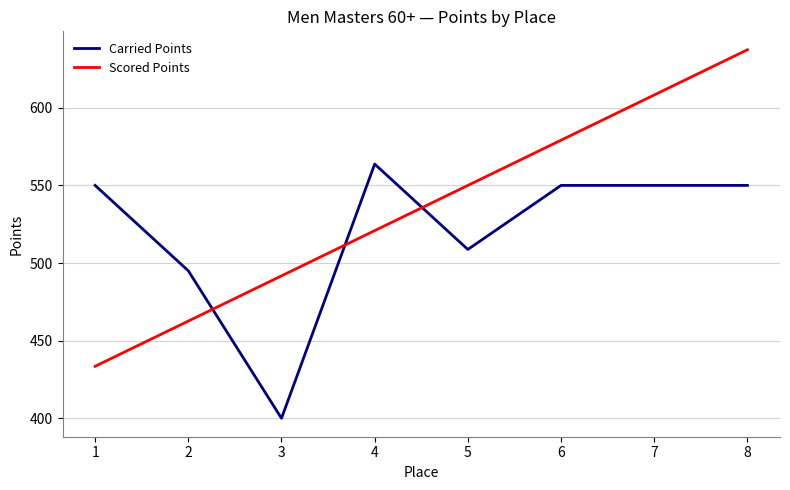

How many lines are shown in the chart?

2